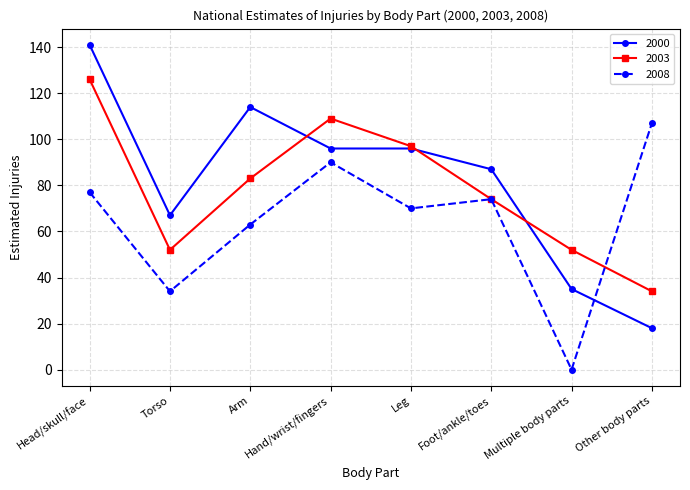

Is it true that 2000 equals 42 at Torso?

False